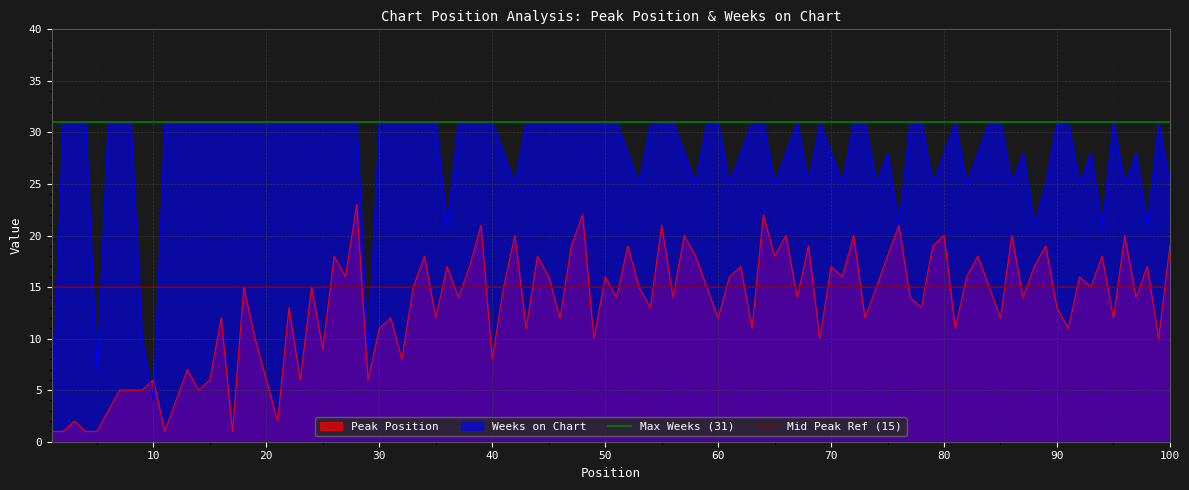

True or false: Peak Position has a value of 6 at 20.

True